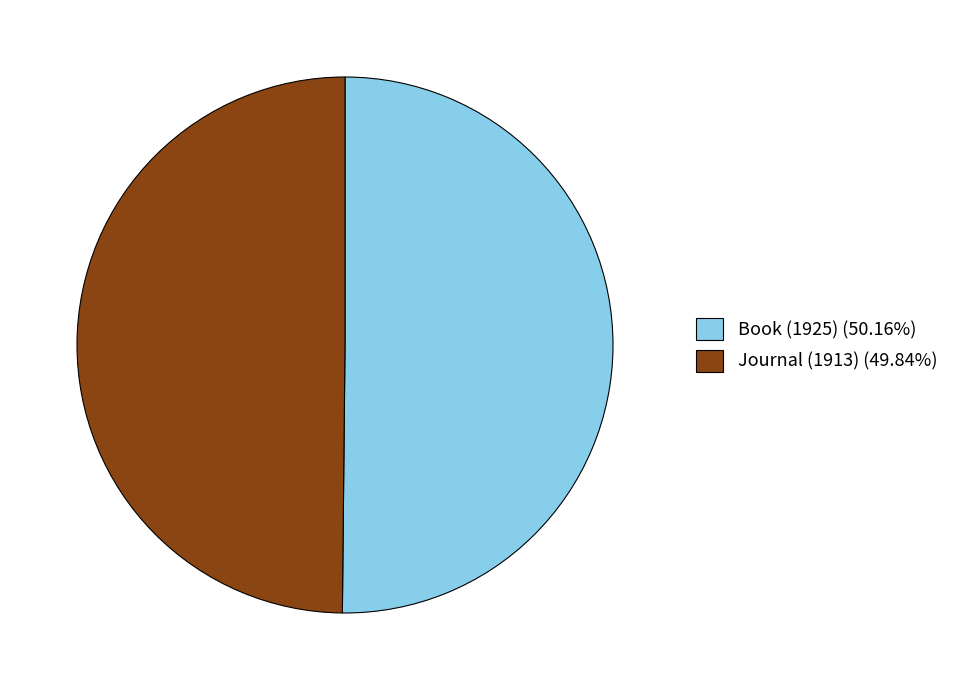

What is the ratio of the value at Book (1925) (50.16%) to the value at Journal (1913) (49.84%)?

1.0